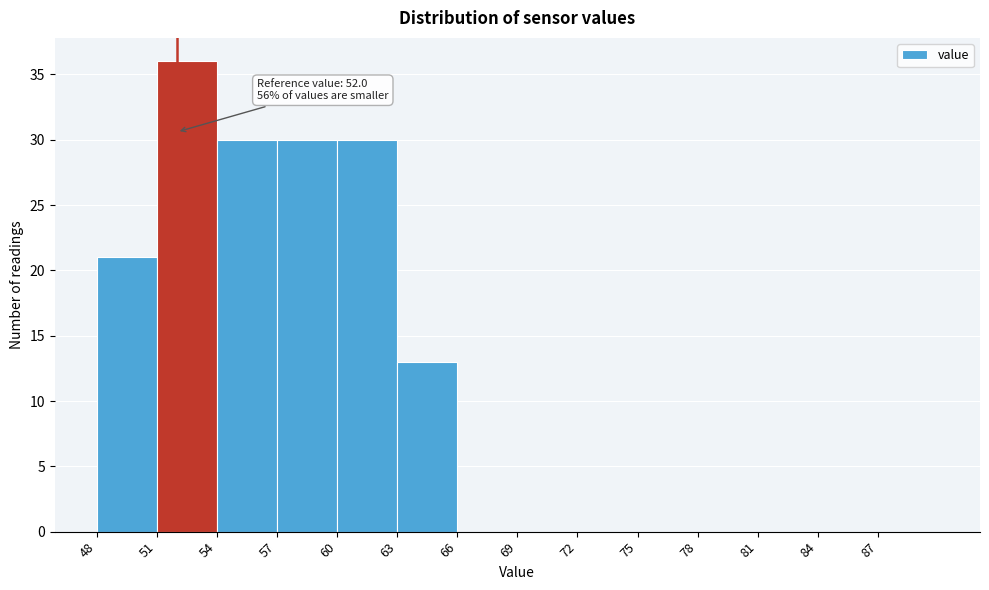

Over which range of the x-axis is the bar tallest?

51 to 54